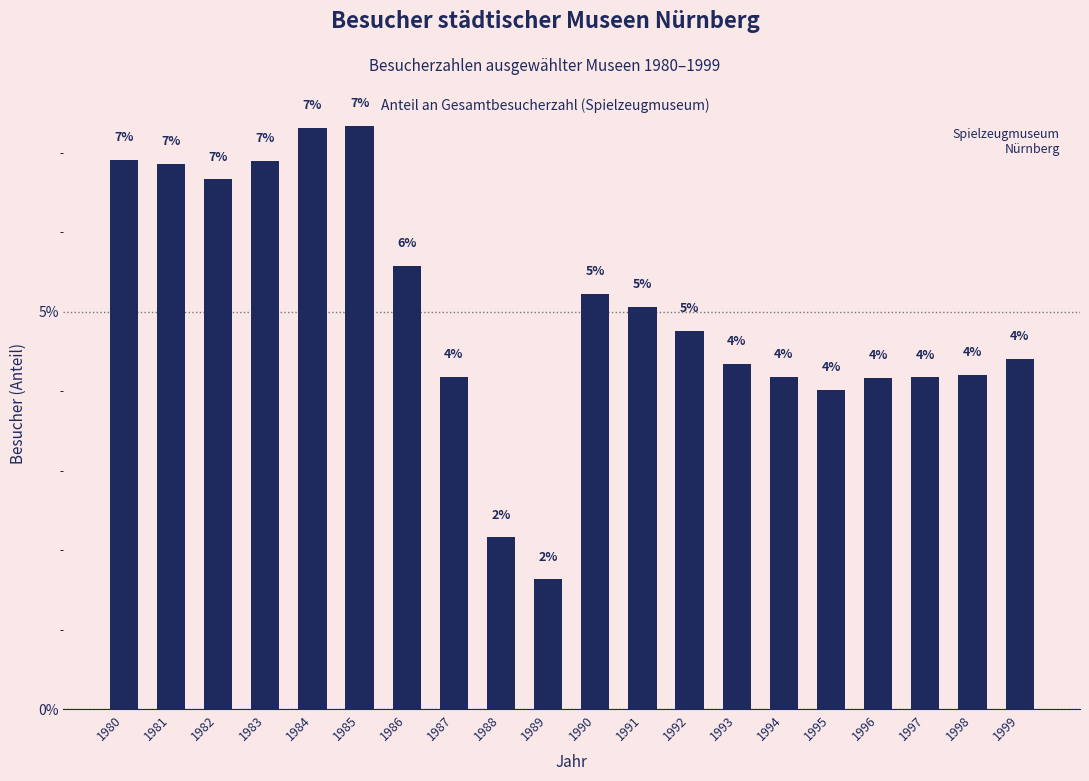

Are the bars horizontal?

No